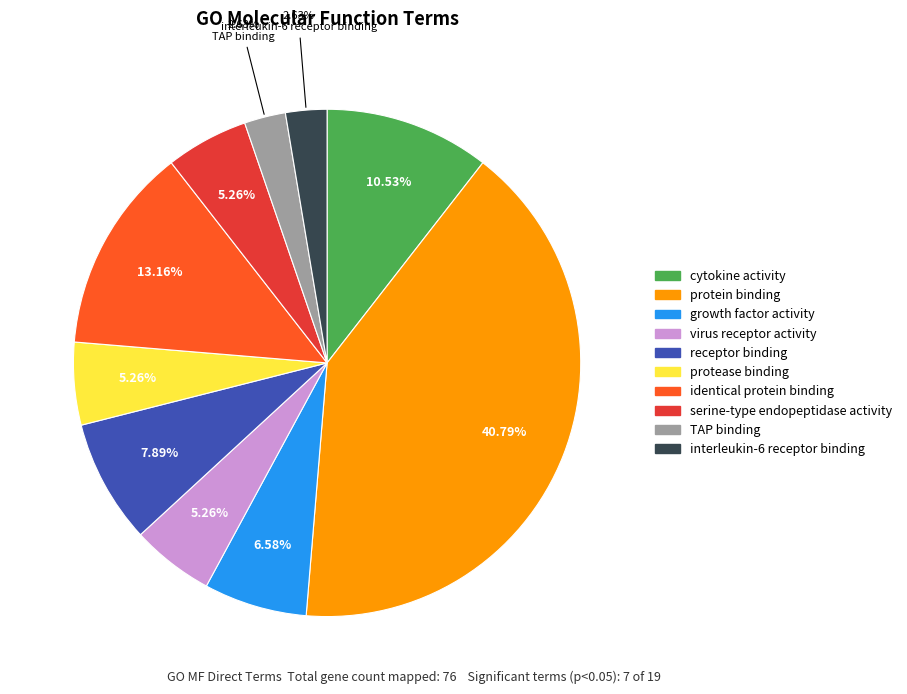

Which slice is the largest?

protein binding